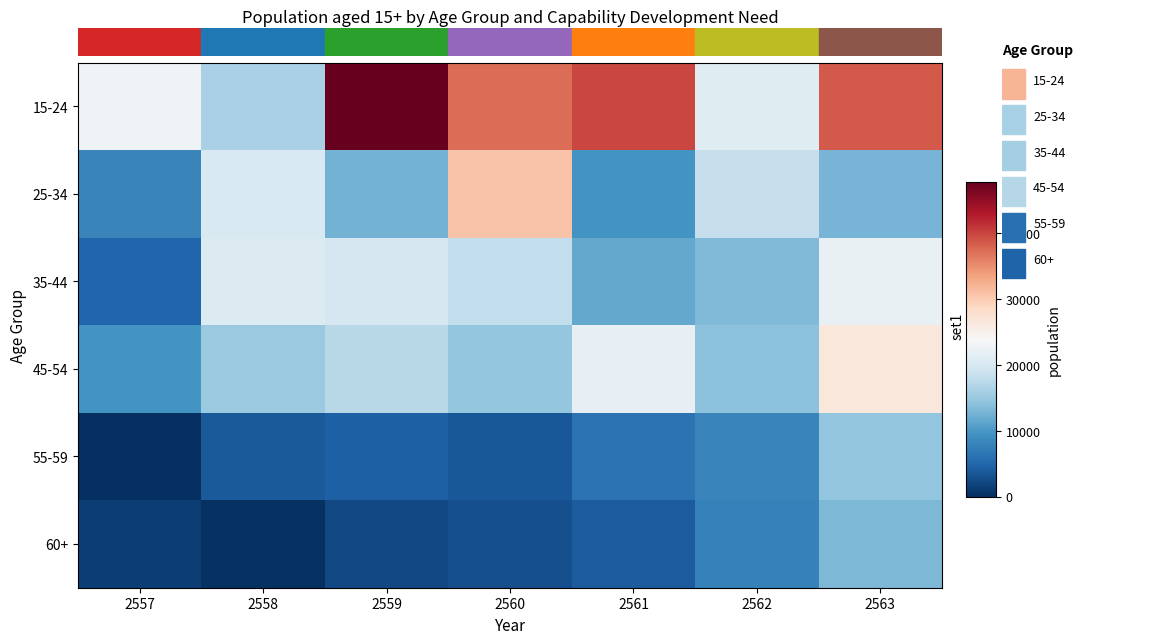

Count the number of categories in the chart.

7